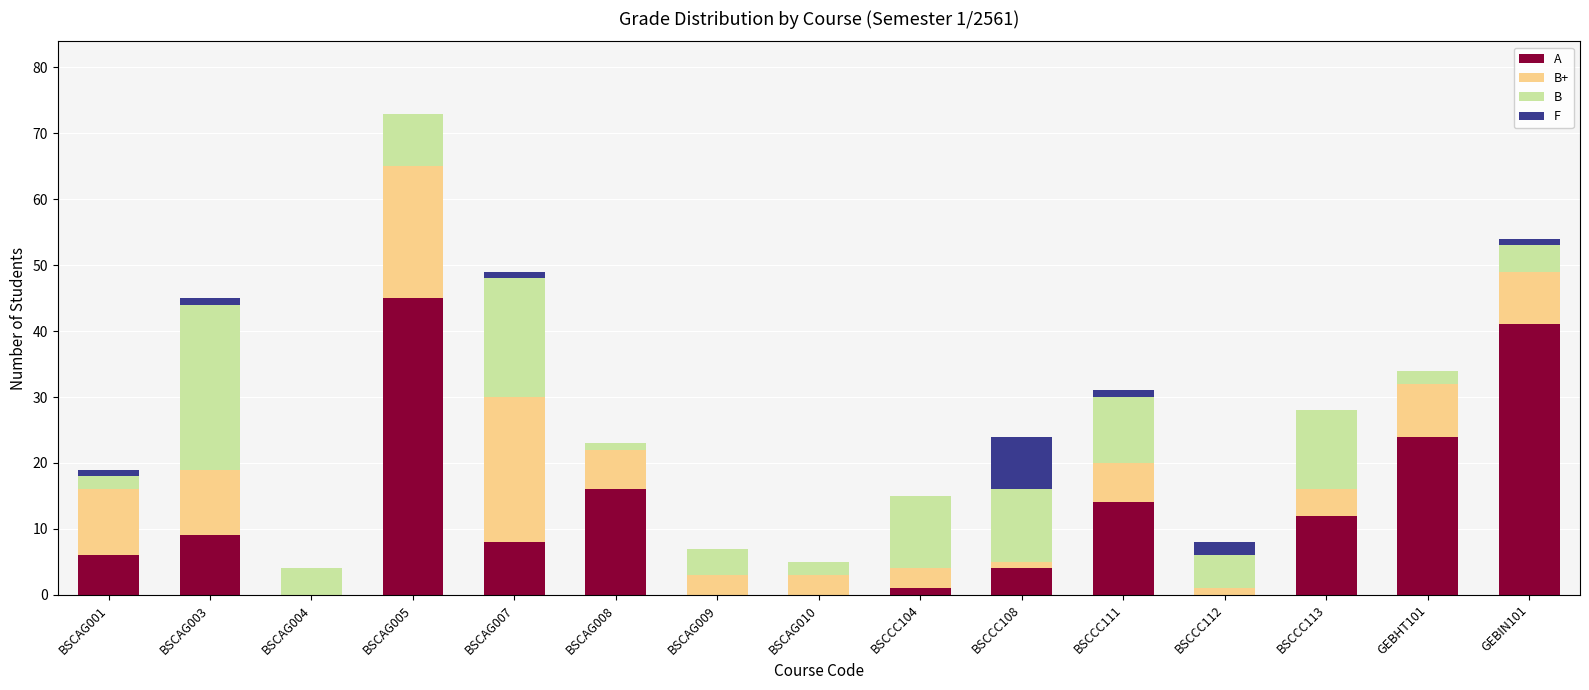

What is the maximum value for A?

45